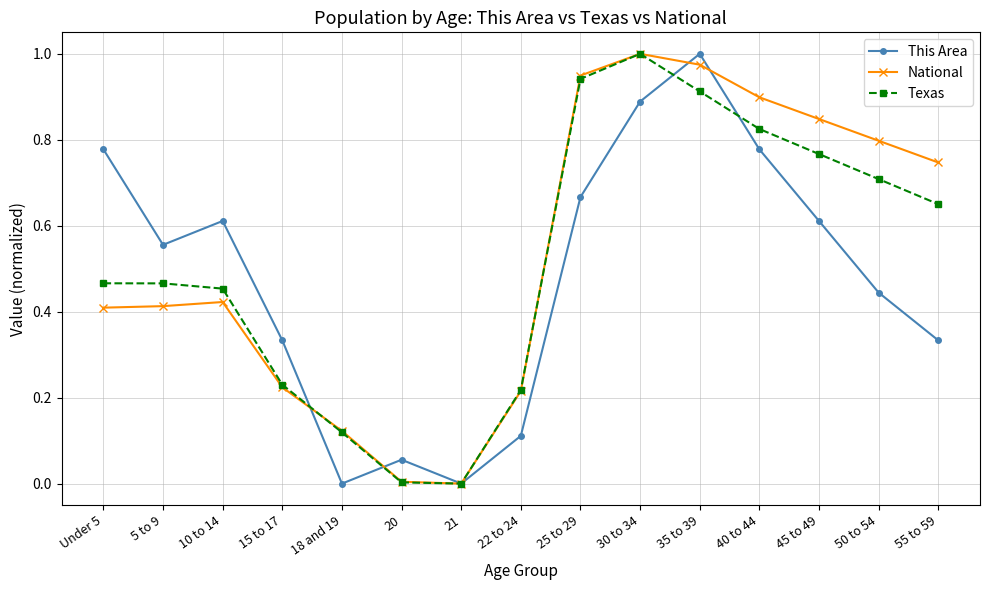

What is the label of the 13th point from the right?

10 to 14